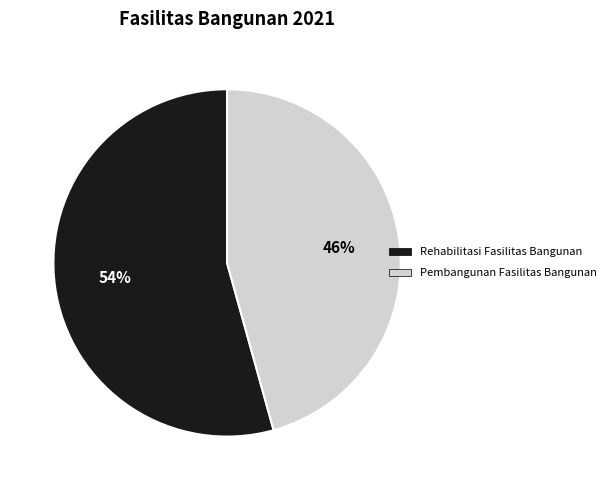

Count the number of slices in the pie.

2